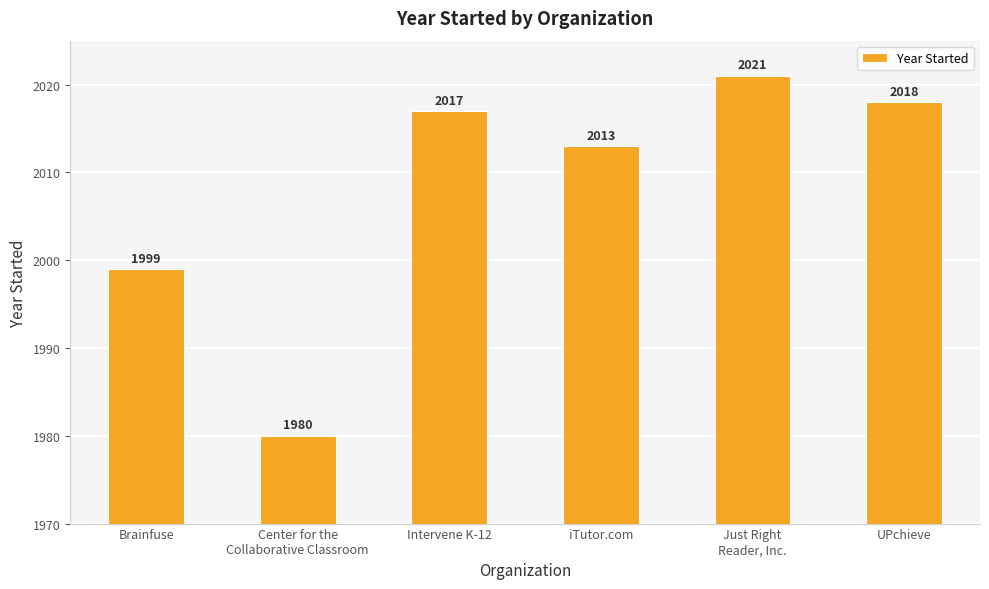

How many distinct data groups are displayed?

1